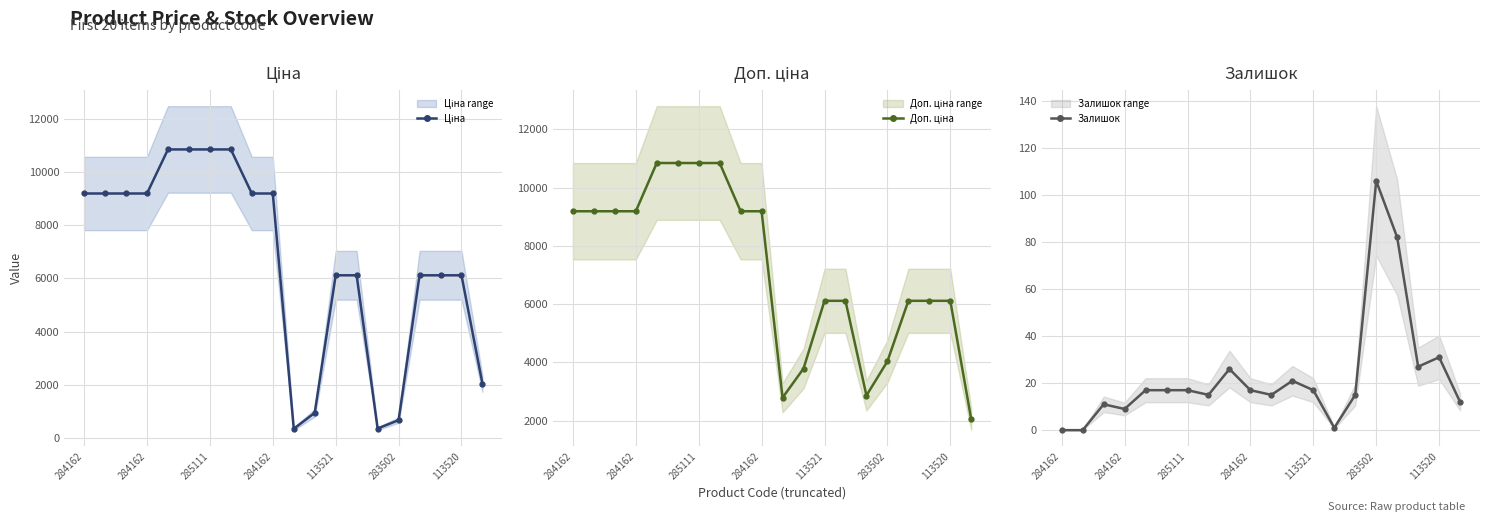

Where is the first local minimum for Ціна?

10